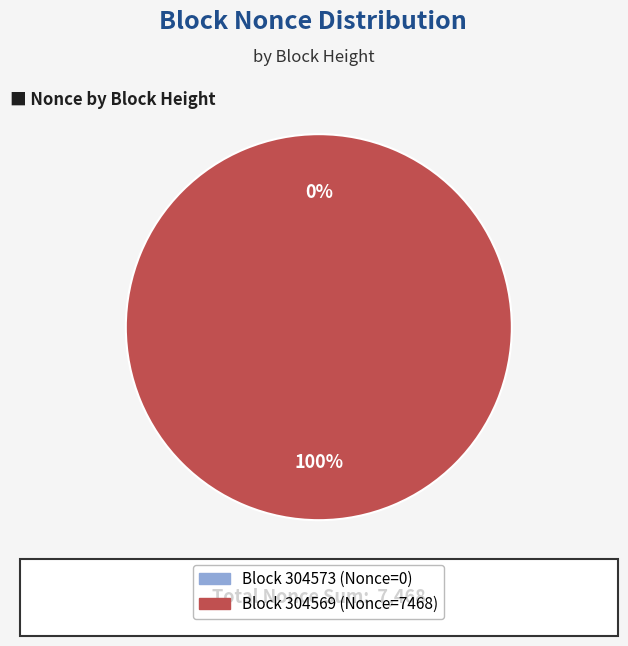

Rank the categories by value from lowest to highest.

304573, 304569